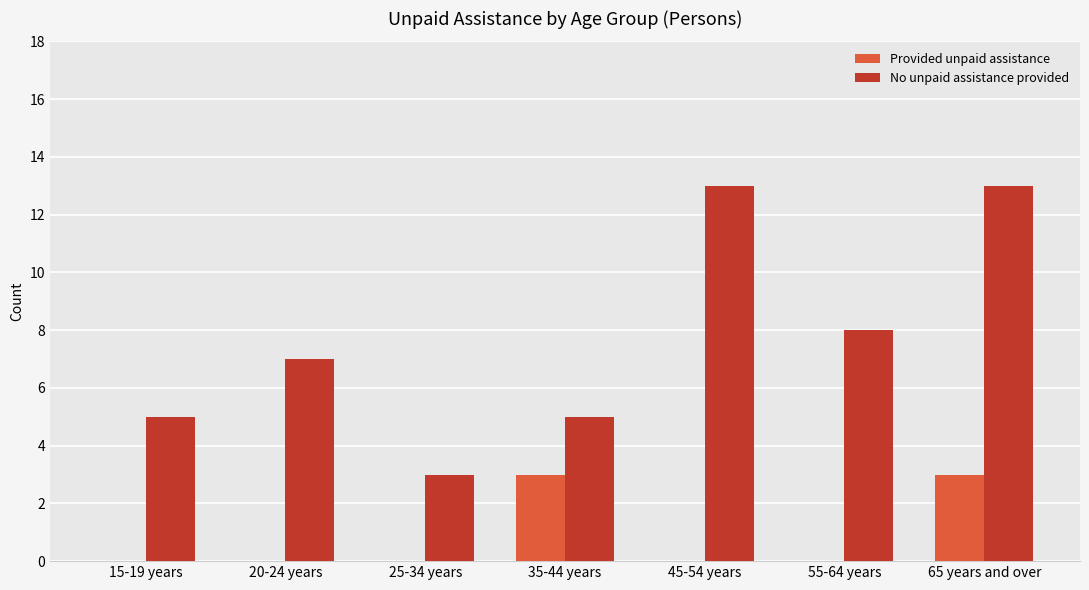

What is the total value across all series at 65 years and over?

16